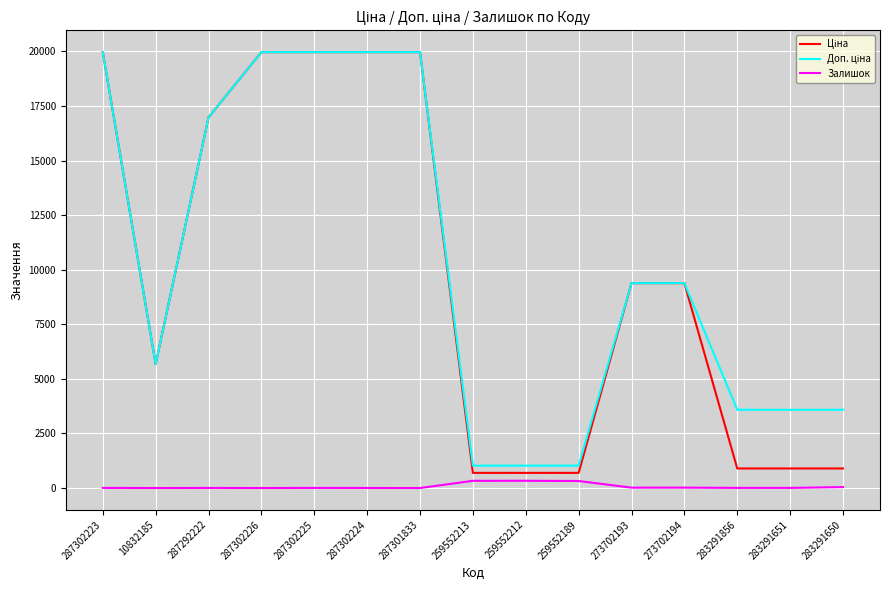

What is the maximum value shown in the chart?

19964.2